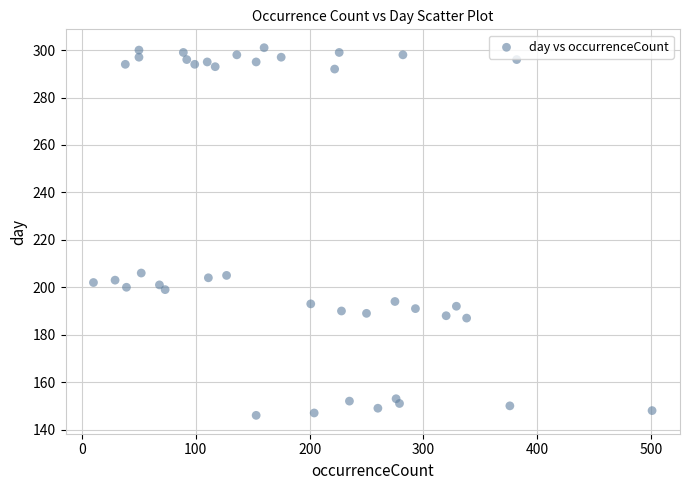

What is the range of Y values (max minus min)?

155